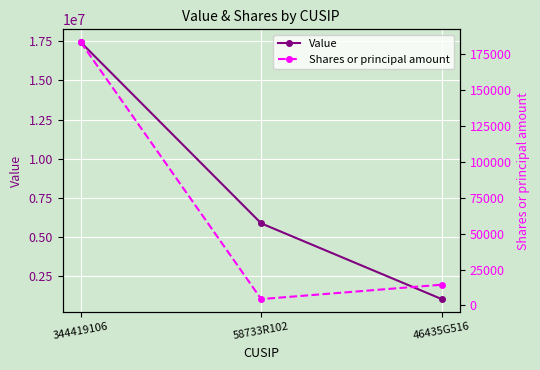

Reading left to right, what are all the values shown in this chart?

Value: 344419106=17446994	58733R102=5875911	46435G516=1039568
Shares or principal amount: 344419106=183286	58733R102=4458	46435G516=14471